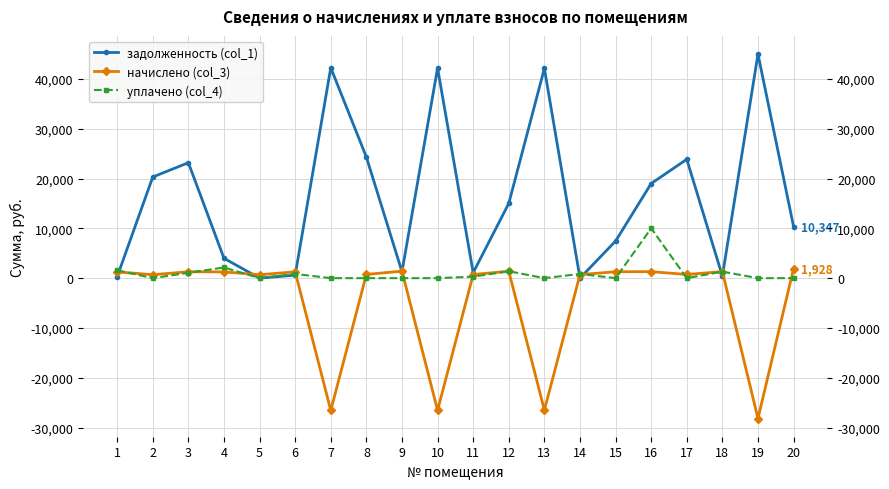

What is the value of the задолженность (col_1) point at the 6th from the left?

614.3